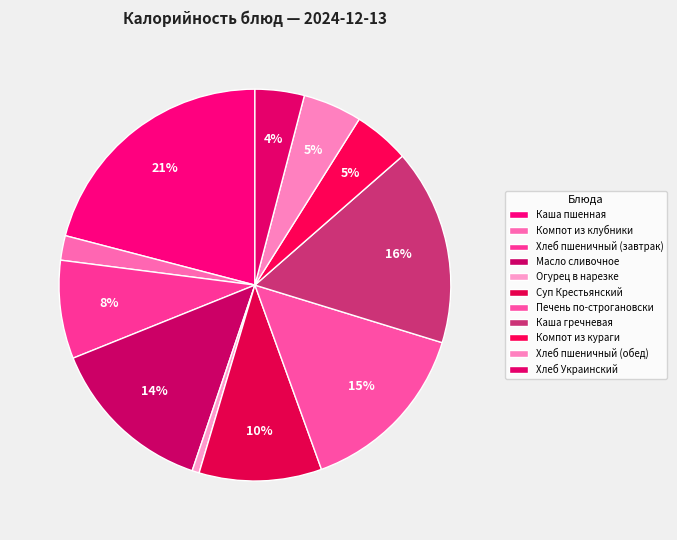

Between Печень по-строгановски and Каша пшенная, which is larger?

Каша пшенная